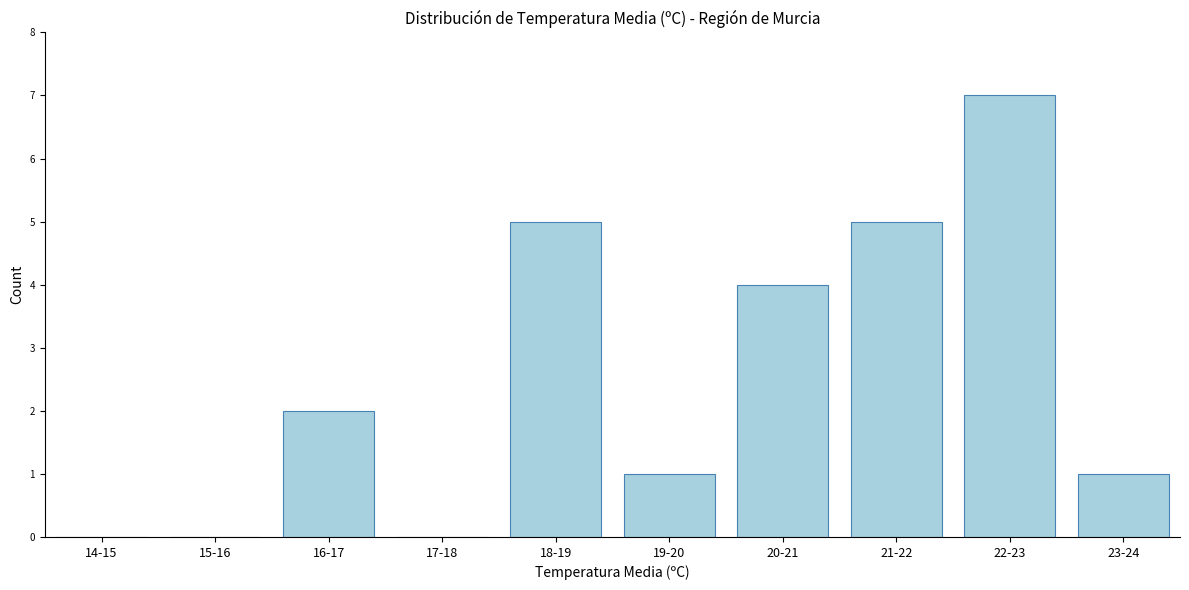

Reading left to right, list all the values displayed in this chart.

14-15=0	15-16=0	16-17=2	17-18=0	18-19=5	19-20=1	20-21=4	21-22=5	22-23=7	23-24=1